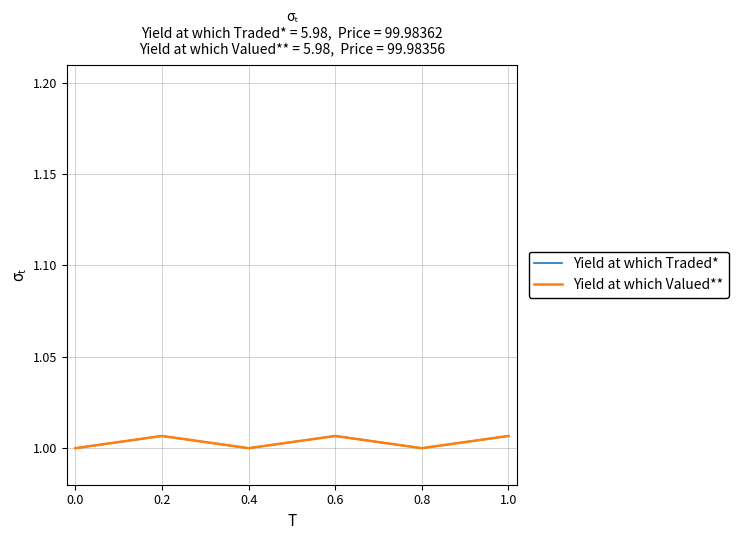

Rank the series by their maximum value, from lowest to highest.

Yield at which Traded*, Yield at which Valued**